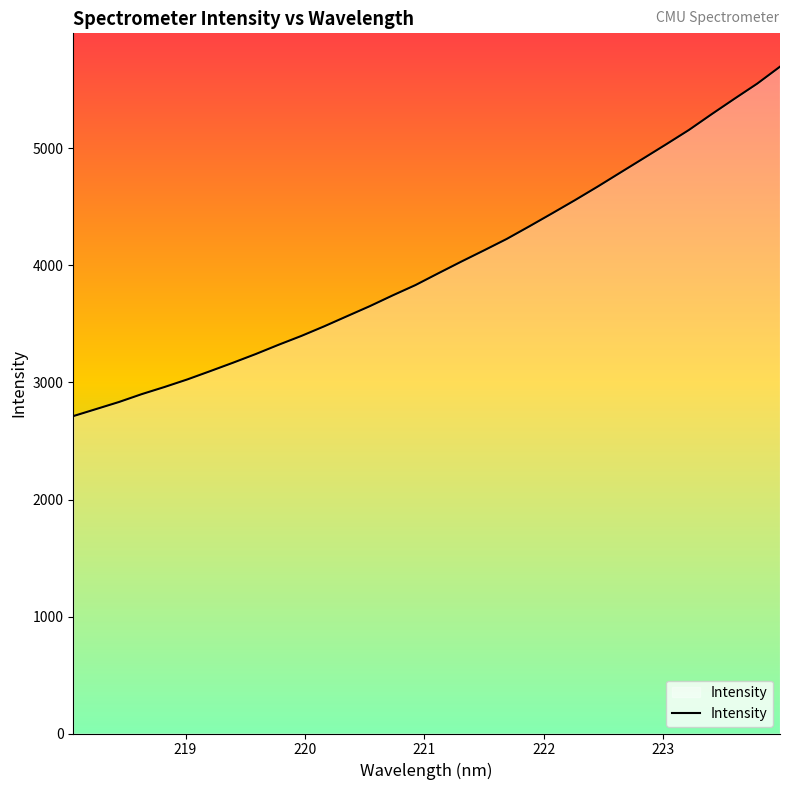

What is the difference between the maximum and minimum values?

2986.5